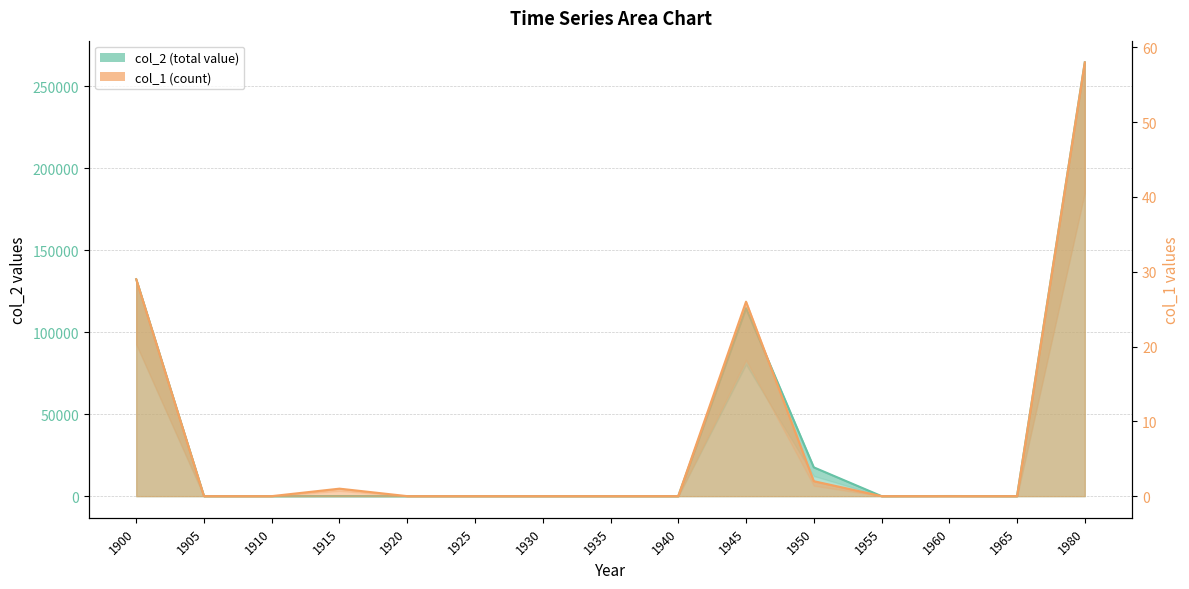

What is the difference between the highest and lowest values at 1945?

114635